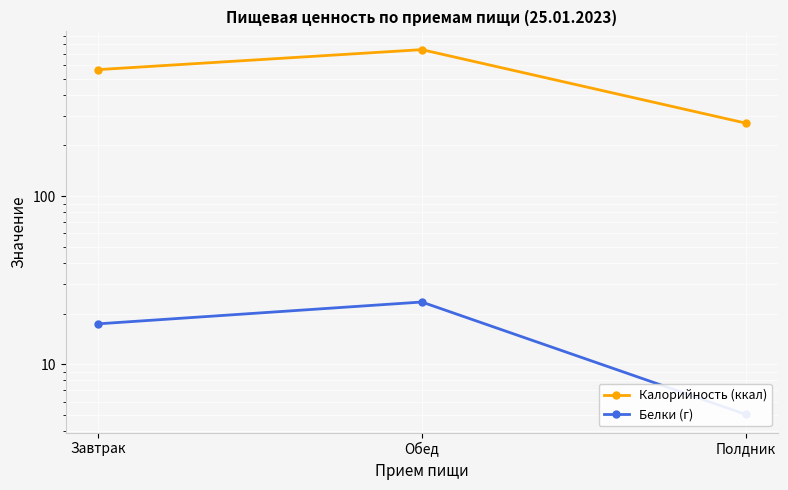

Read the Белки (г) value at Завтрак.

17.4